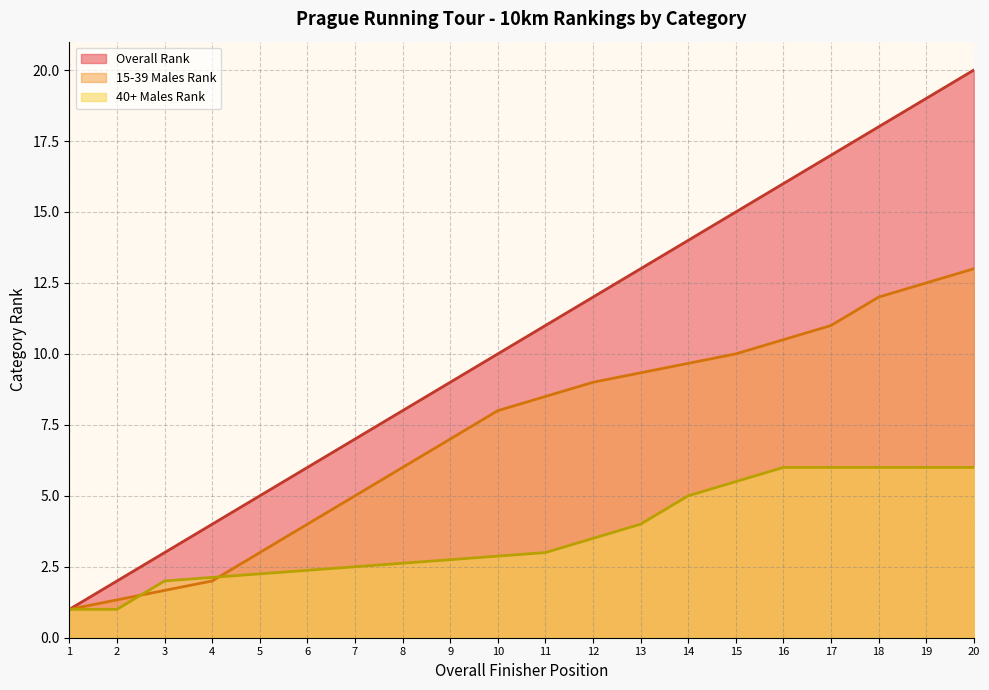

What is the maximum value for 40+ Males?

13.0